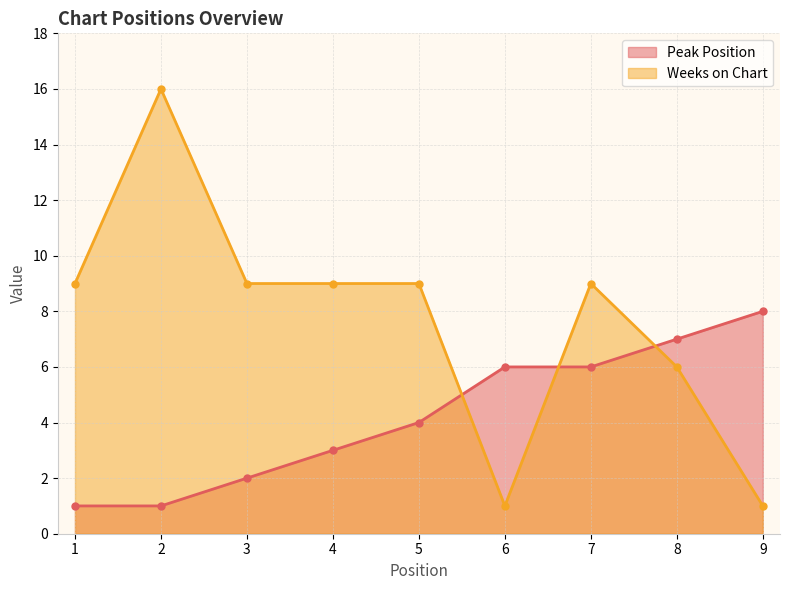

Which series has the largest range (max minus min)?

Weeks on Chart